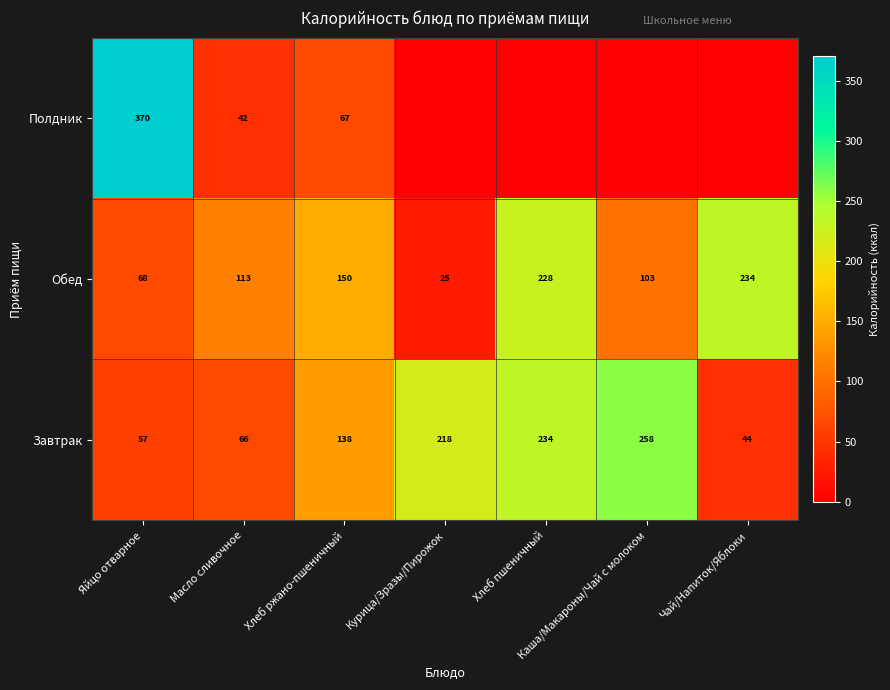

At Хлеб ржано-пшеничный, list the series in order from largest to smallest.

Обед, Завтрак, Полдник